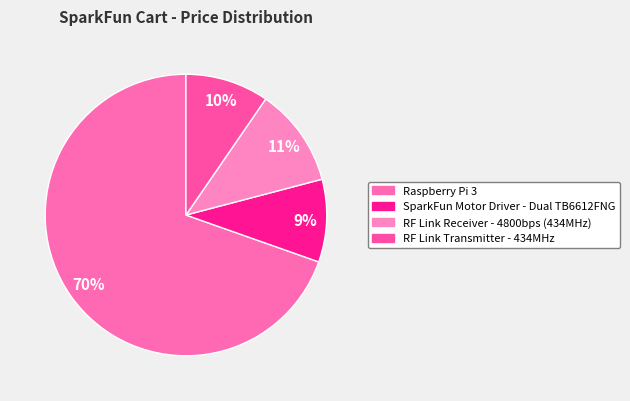

Which category has the smallest portion of the pie?

SparkFun Motor Driver - Dual TB6612FNG